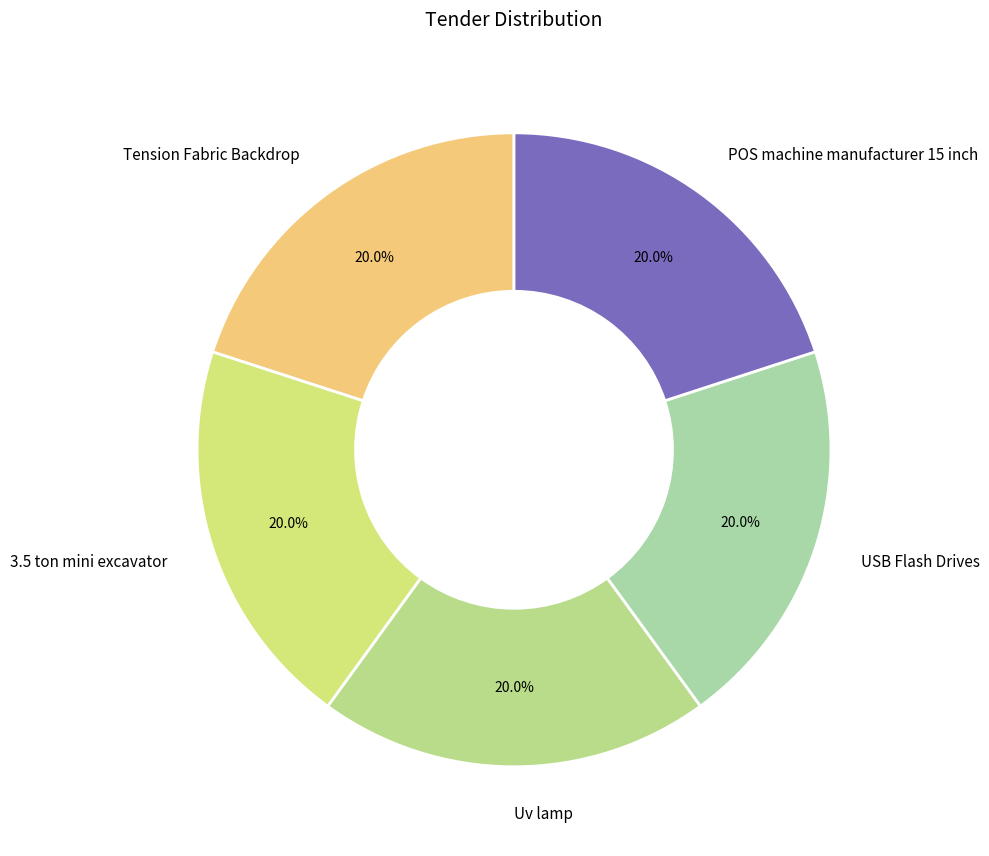

Is there any slice that represents more than half of the pie?

No